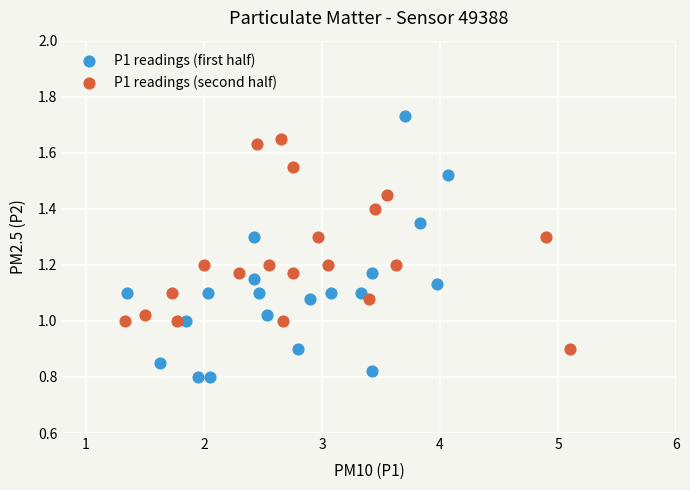

What are all the series names shown in the legend?

P1 readings (first half), P1 readings (second half)